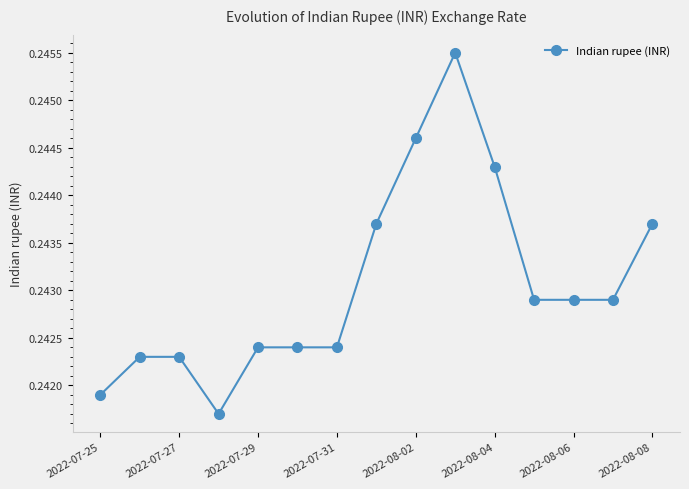

What is the sum of all values?

3.6